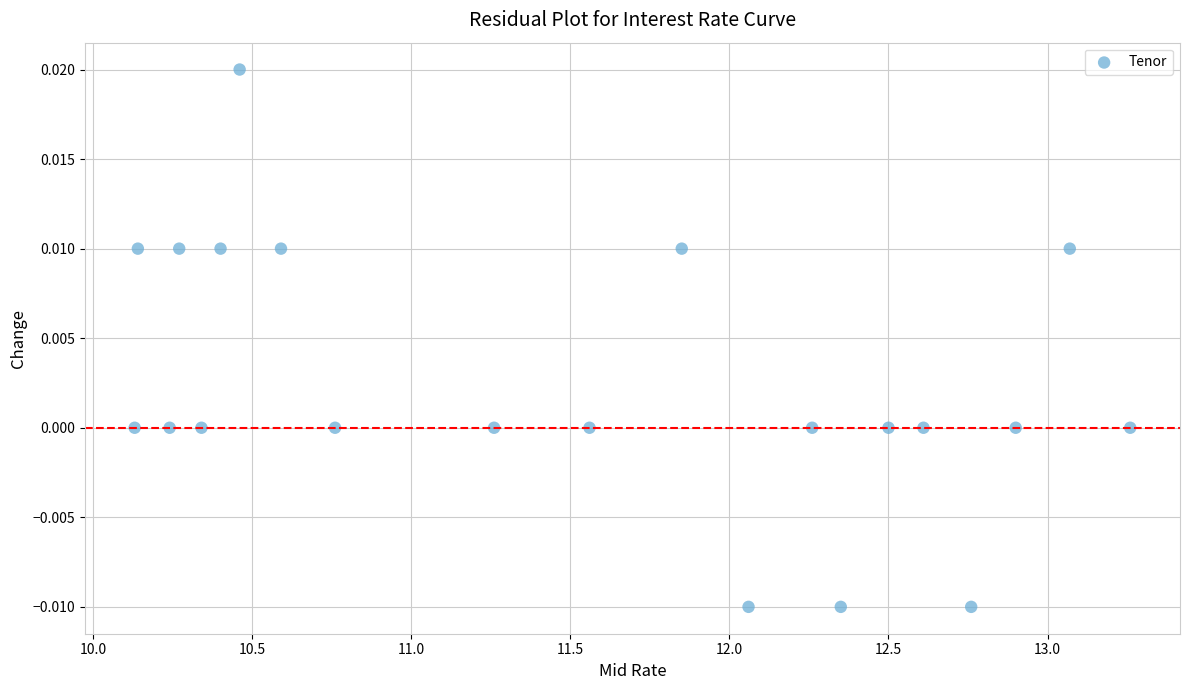

What is the range of X values (max minus min)?

3.1